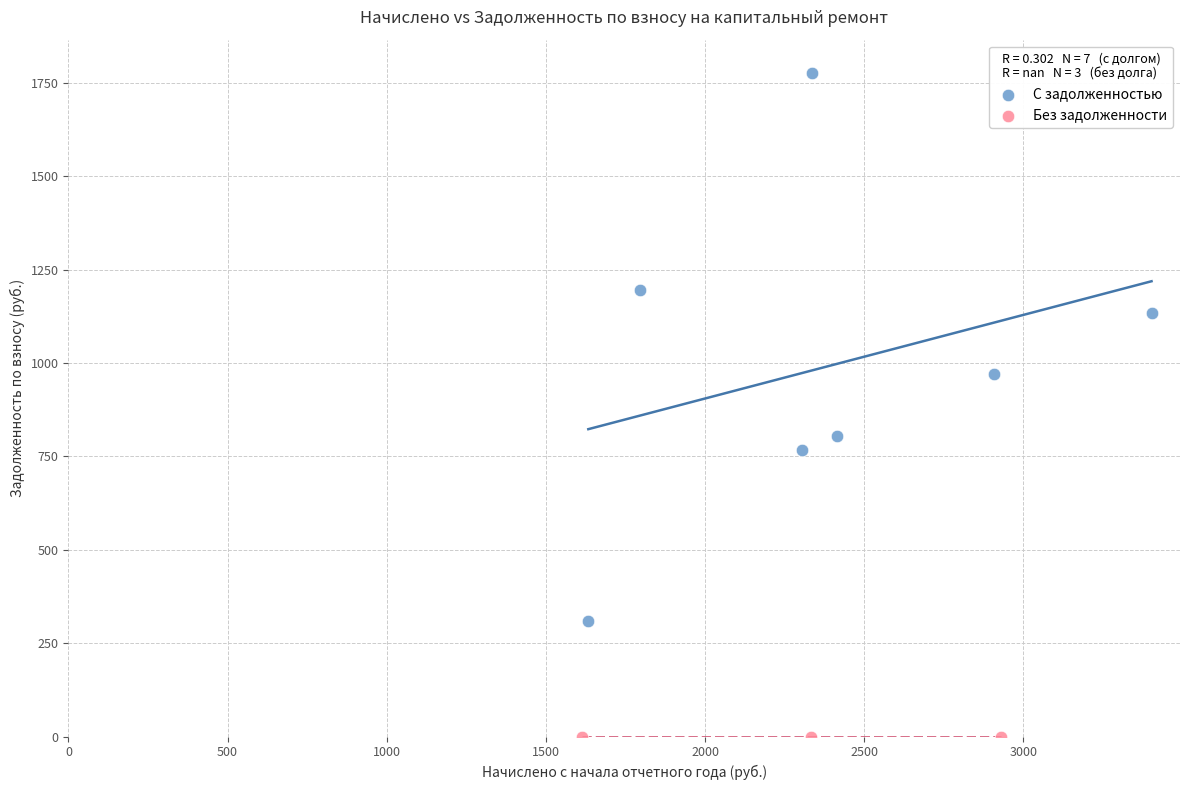

Which series reaches the maximum Y coordinate?

С задолженностью